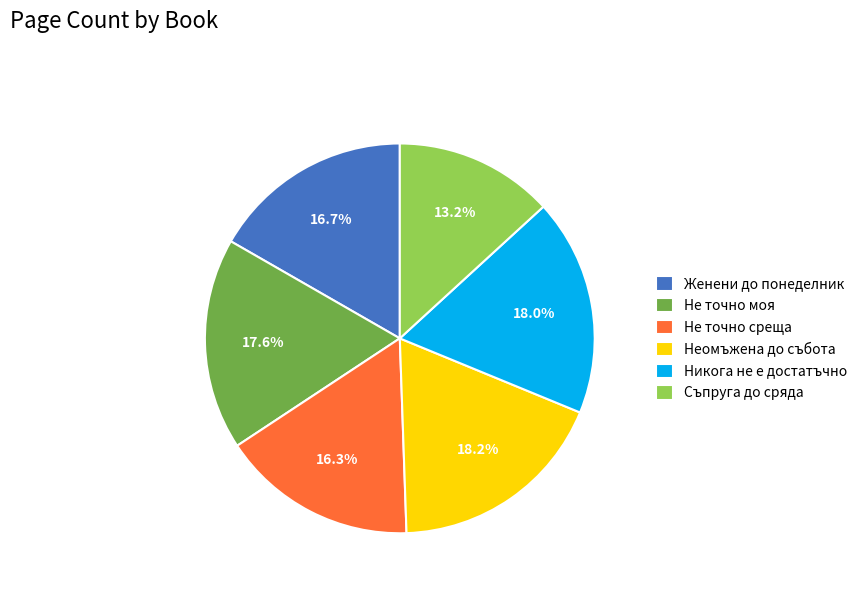

Which category has the smallest portion of the pie?

Съпруга до сряда